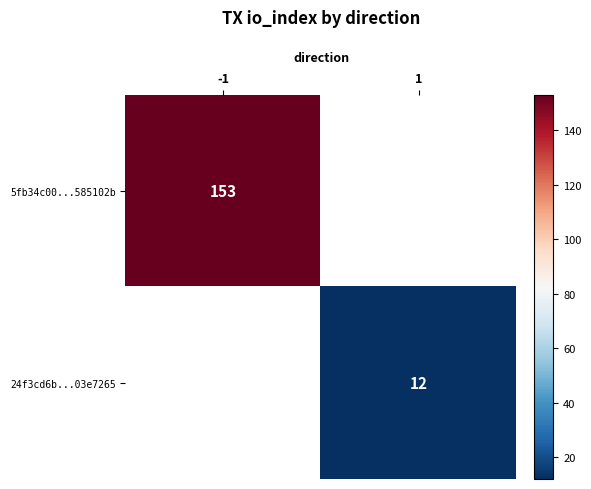

The 24f3cd6b...03e7265 series shows 16 at 1. True or false?

False